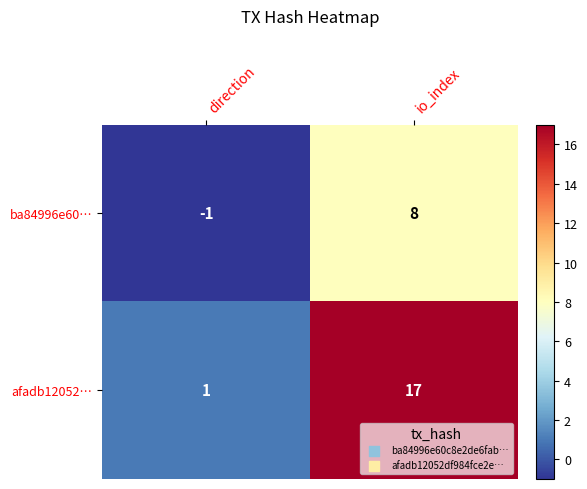

How many data points does each series have?

2